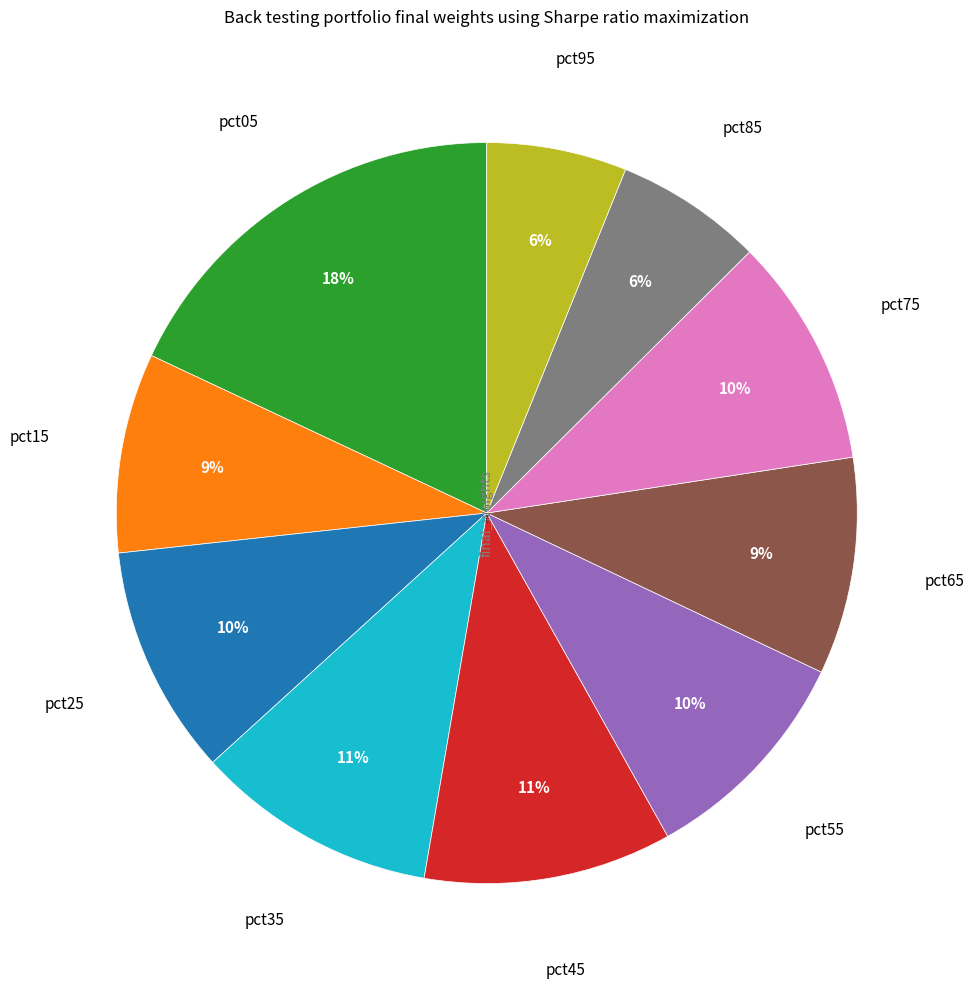

Is there any slice that represents more than half of the pie?

No